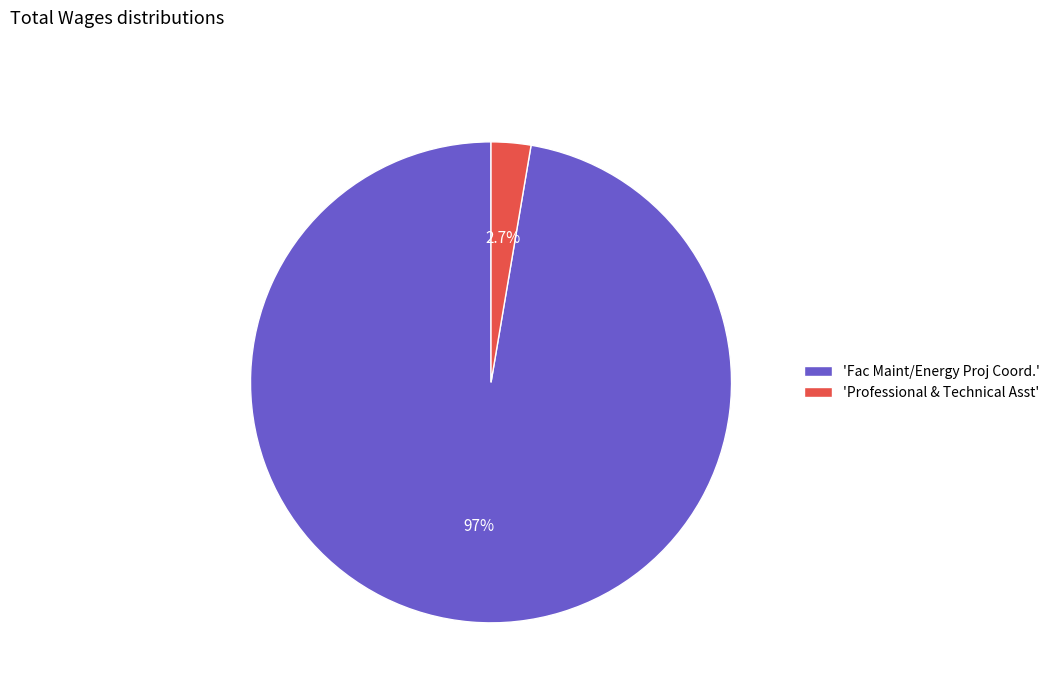

Does any single category account for the majority?

Yes